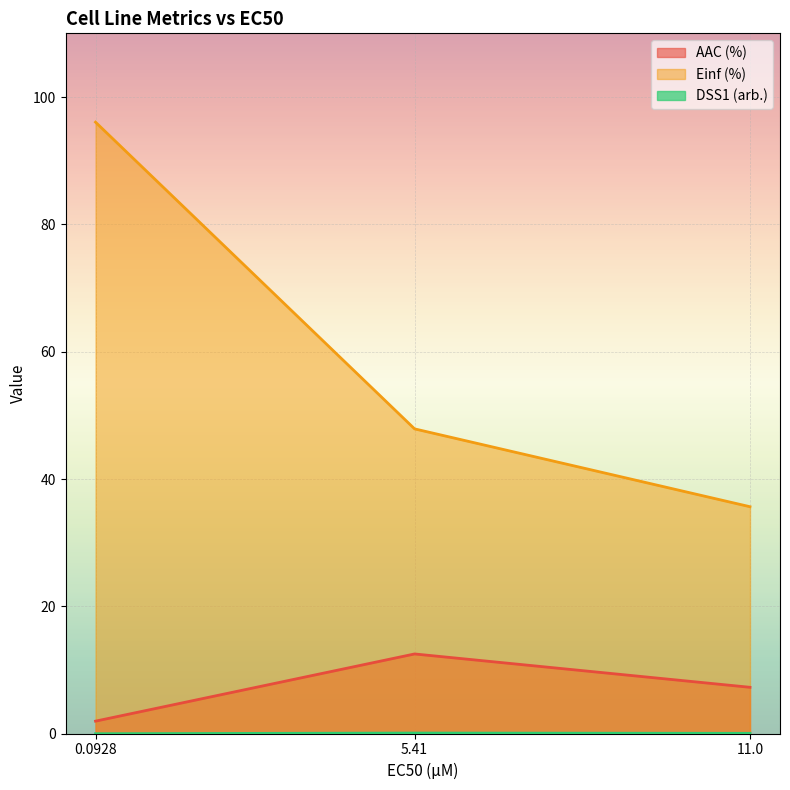

What position from the left is 11.0?

3